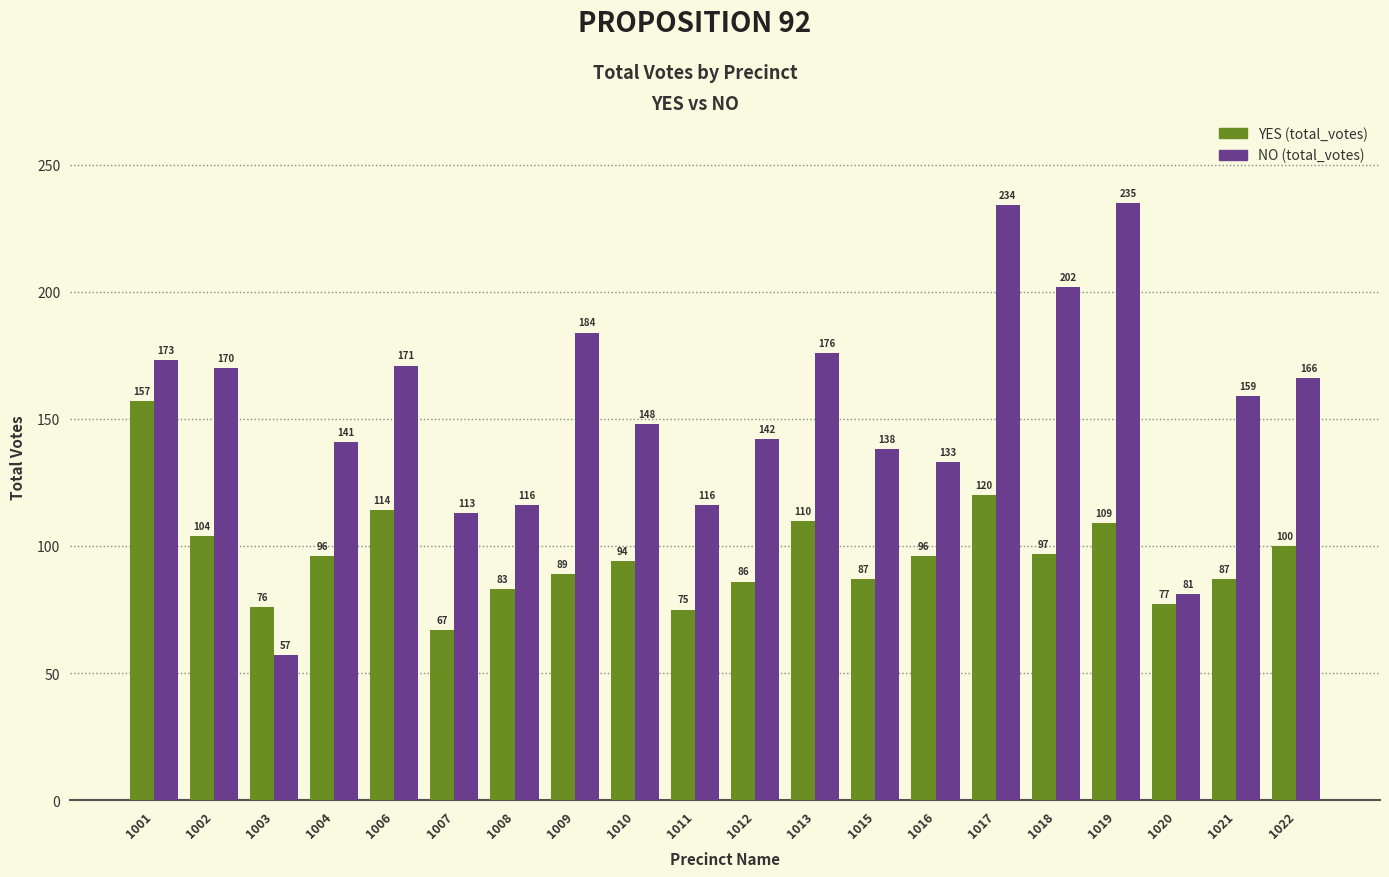

The NO (total_votes) series shows 208 at 1021. True or false?

False